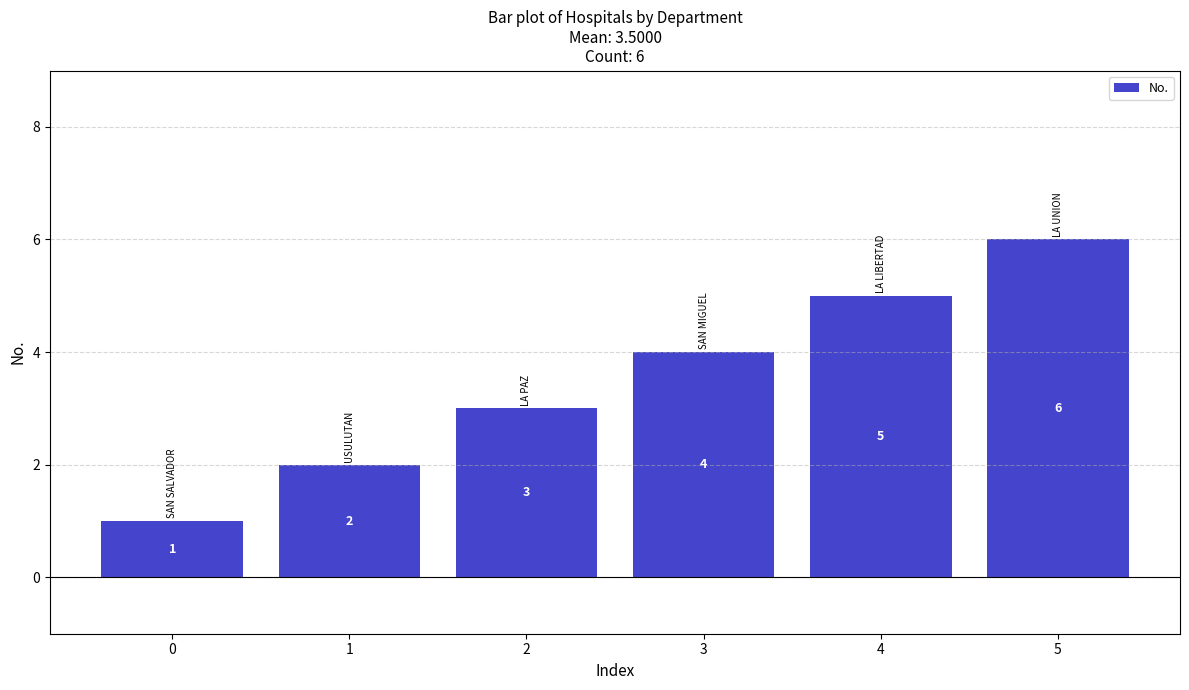

Between 5 and 2, which is larger?

5